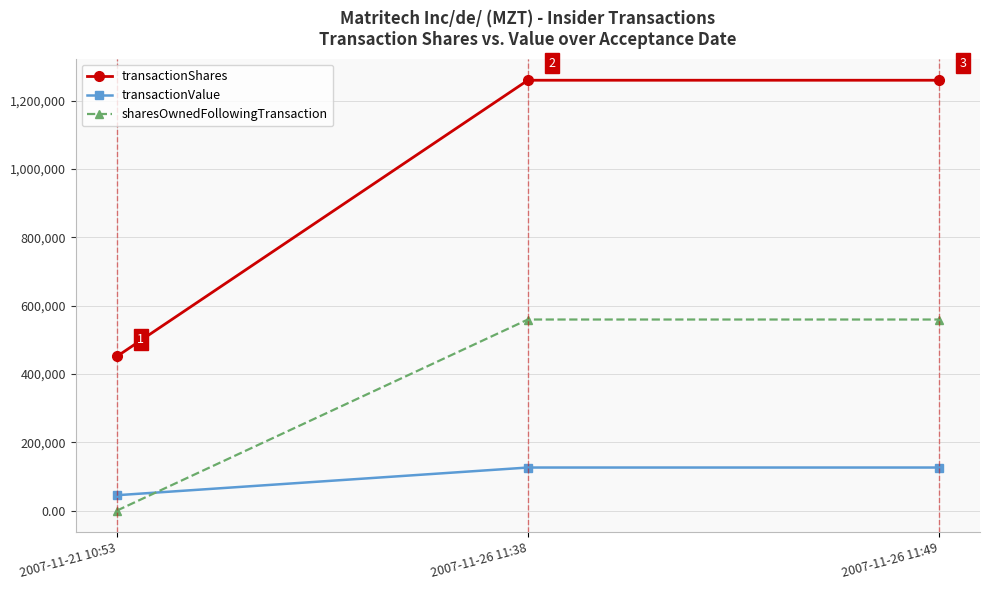

True or false: transactionShares has a value of 345874 at 2007-11-26 11:49.

False